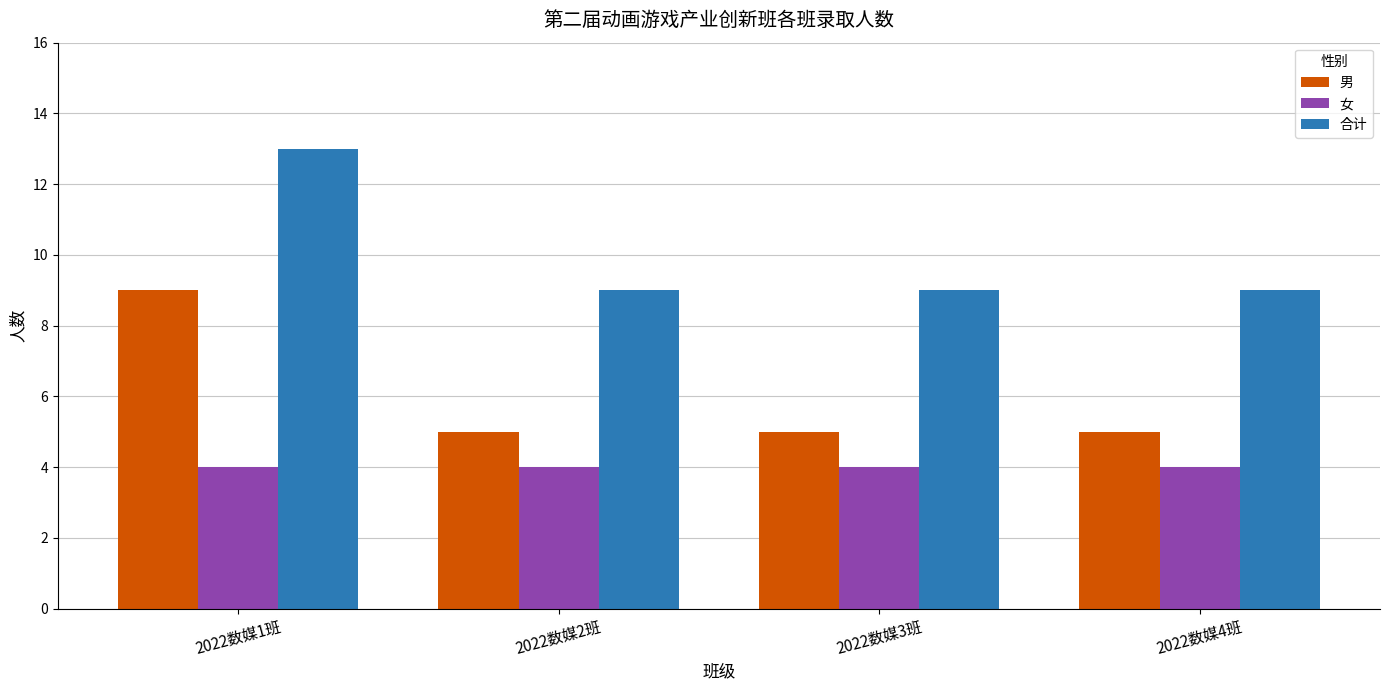

Is it true that 女 equals 4 at 2022数媒2班?

True